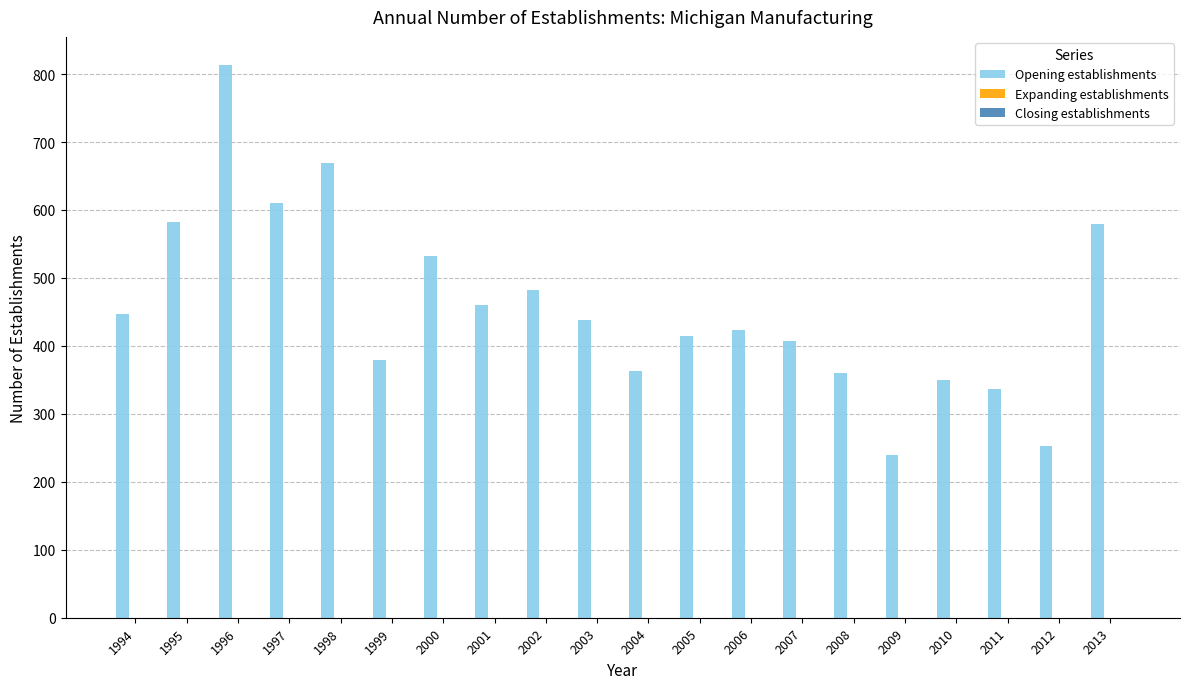

Is it true that the value at 1996 is 814?

True